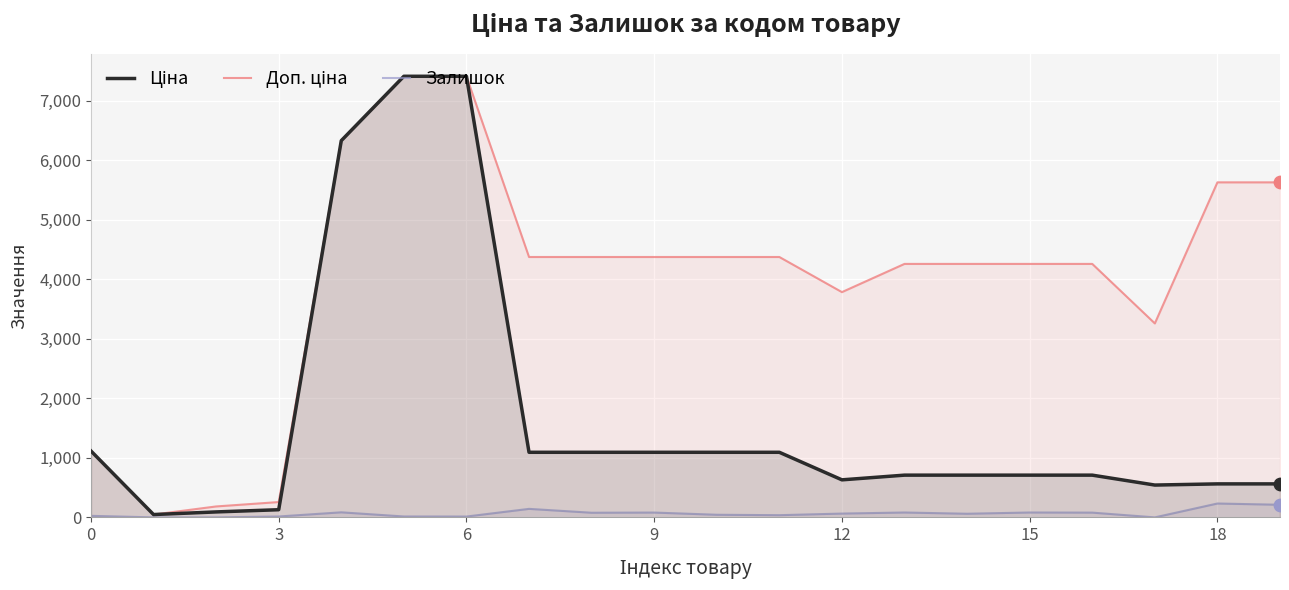

What are all the series names shown in the legend?

Ціна, Доп. ціна, Залишок